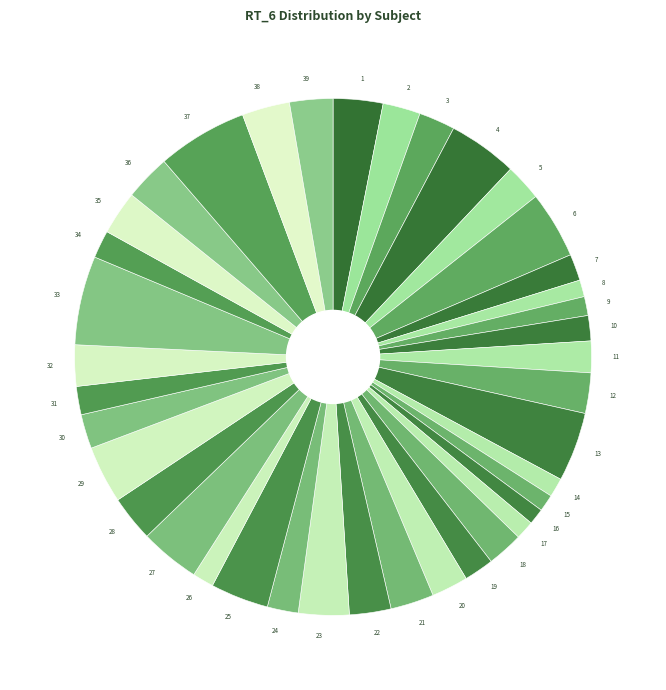

Is it true that 32 is 3% of the pie?

True